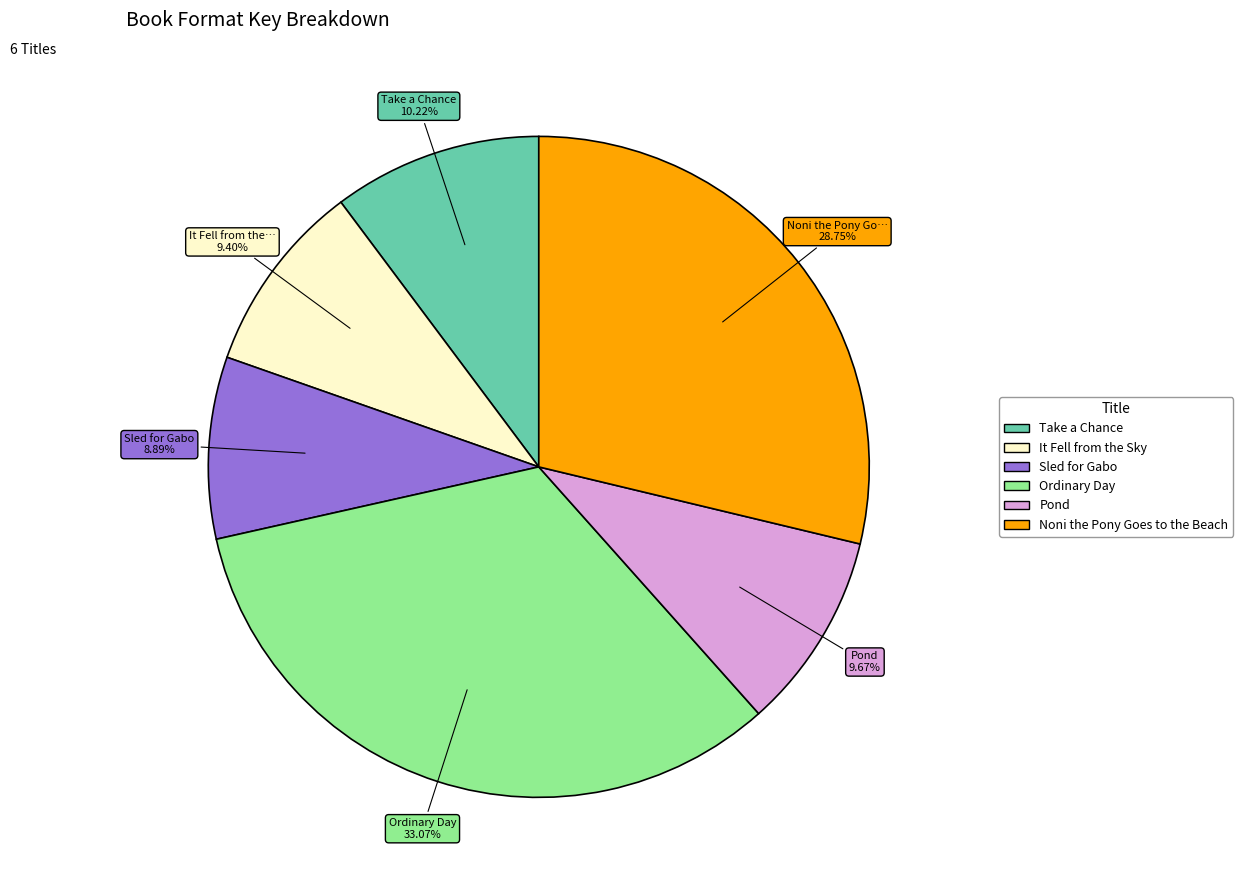

To the nearest percent, what portion does It Fell from the Sky represent?

9%